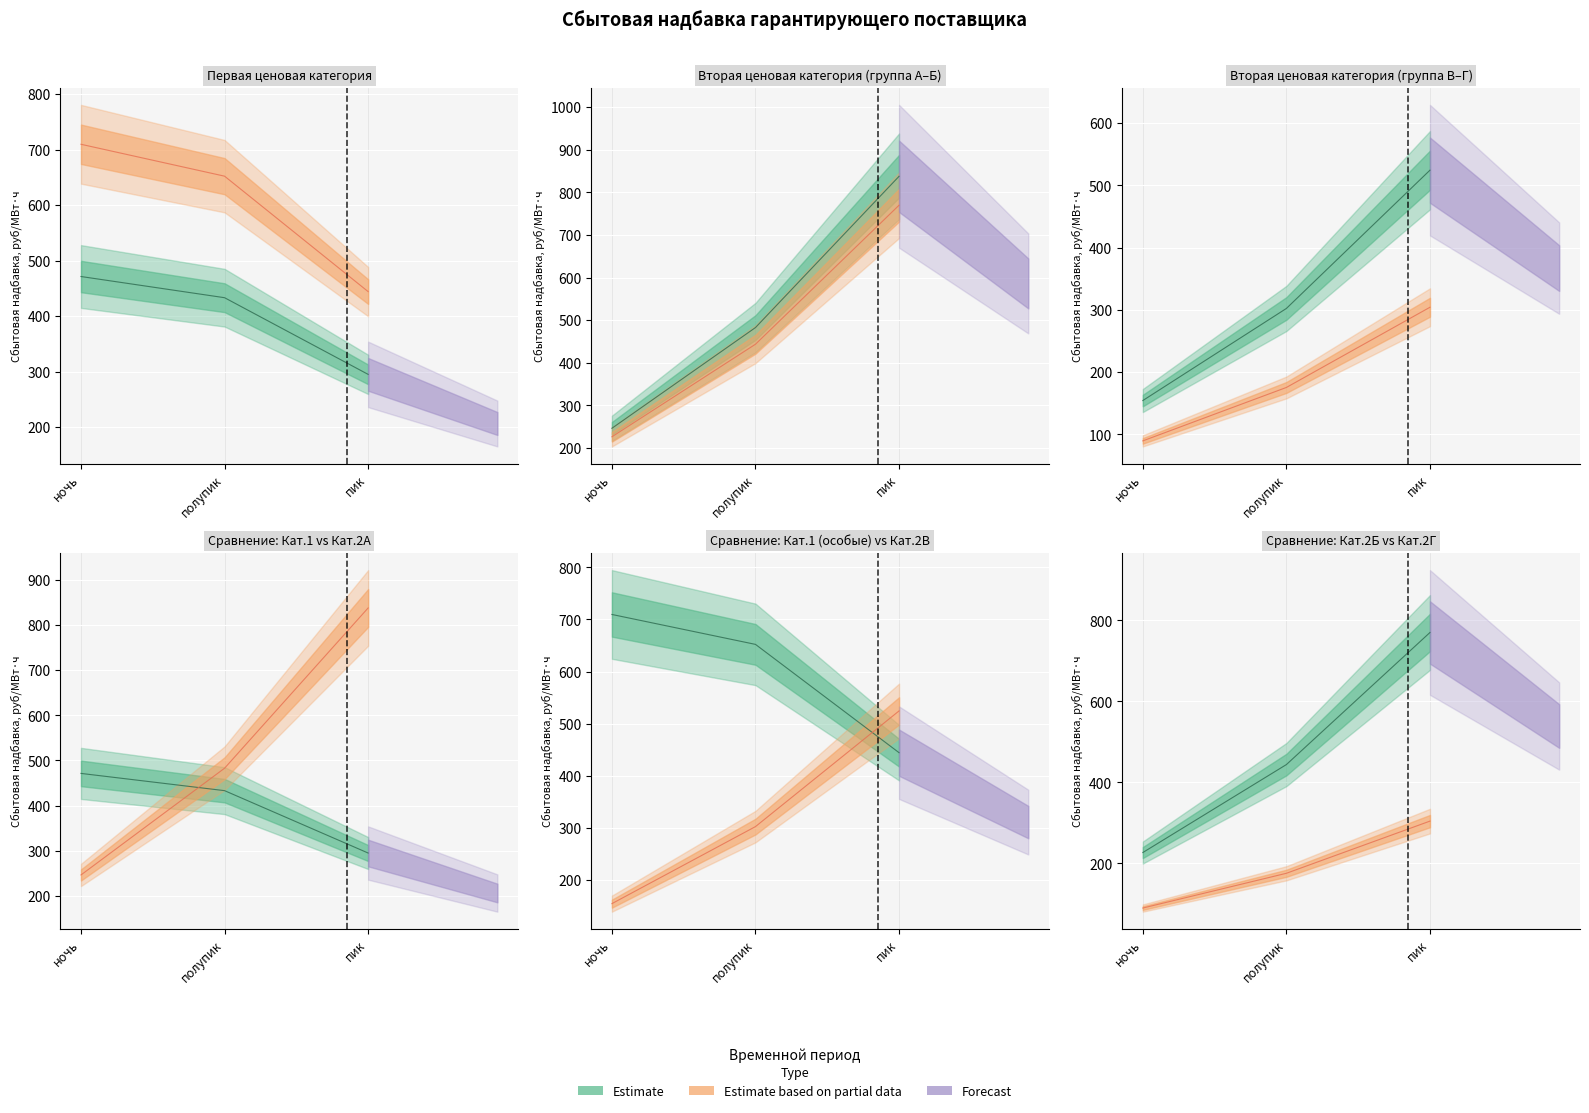

True or false: Категория 2 (группа Б) has a value of 392.1 at ночь.

False